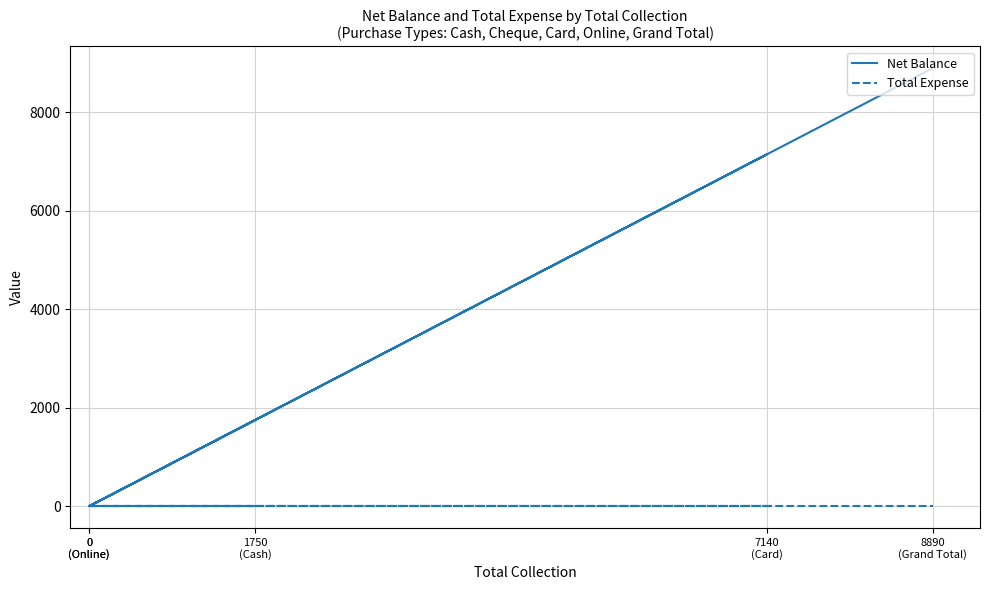

Reading right to left, extract all data points from this chart.

Net Balance: 8890	0	7140	0	1750
Total Expense: 0	0	0	0	0